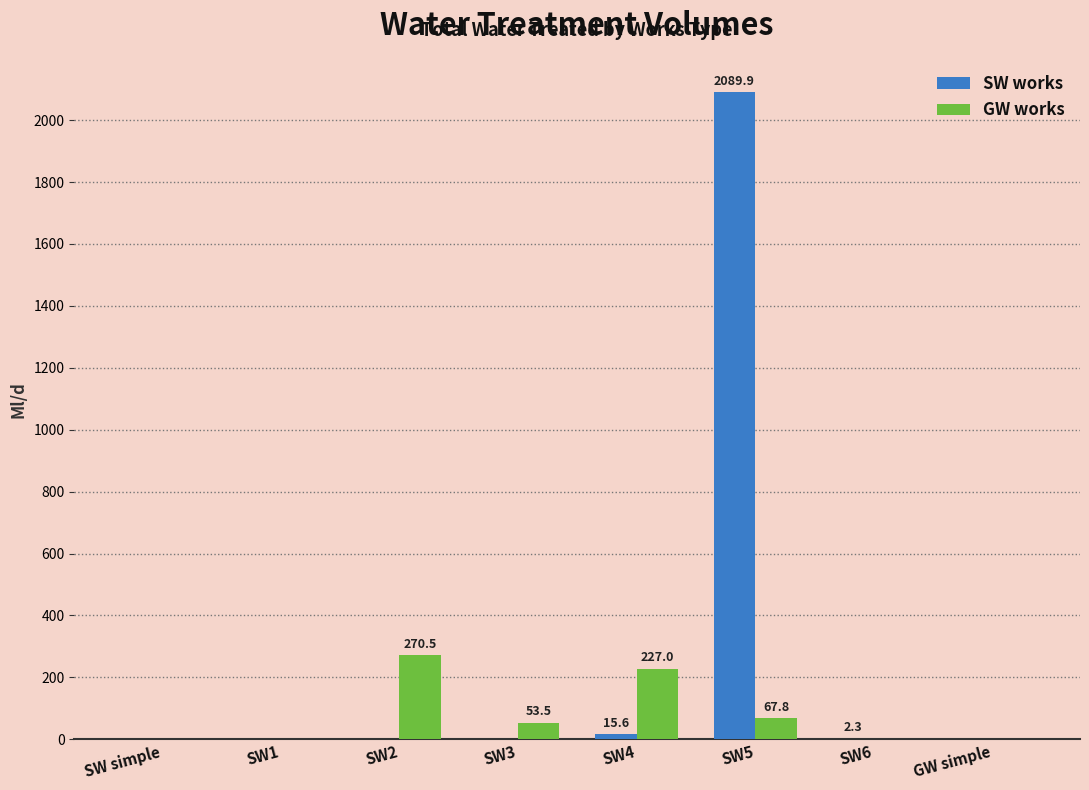

What is the difference between the SW works values at SW simple and SW6?

2.3